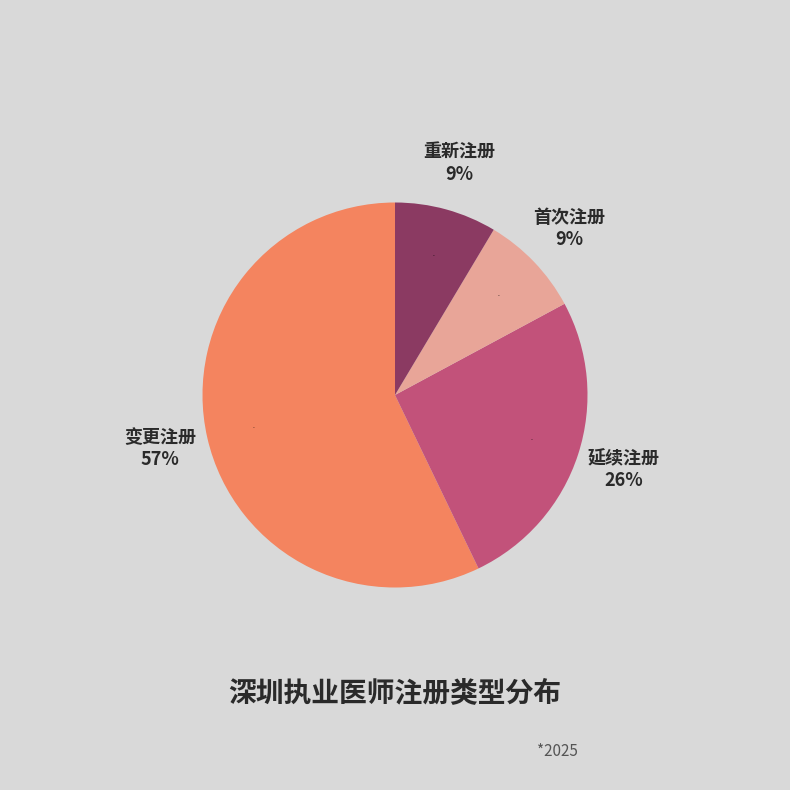

Which has a higher value, 重新注册 or 首次注册?

重新注册